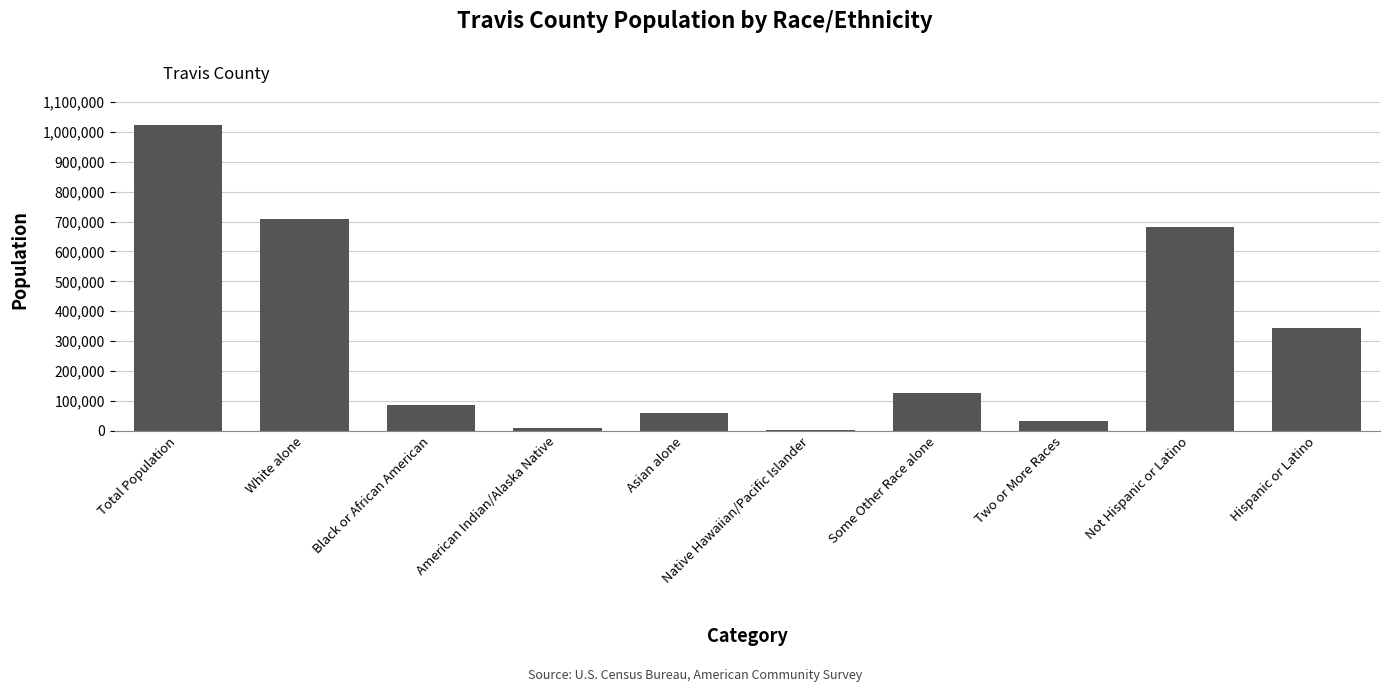

What is the sum of all values?

3072798